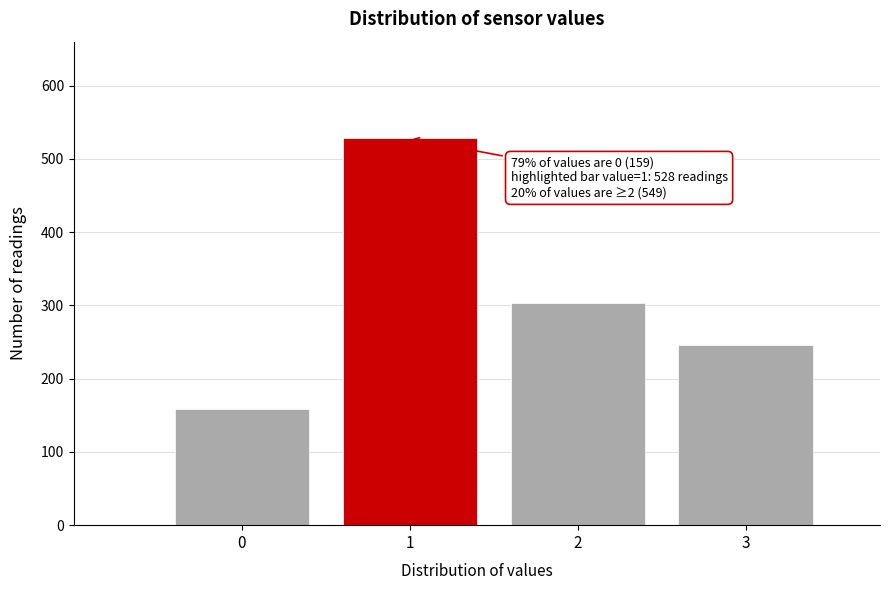

Reading left to right, transcribe all the data shown in this chart.

0=159	1=528	2=303	3=246